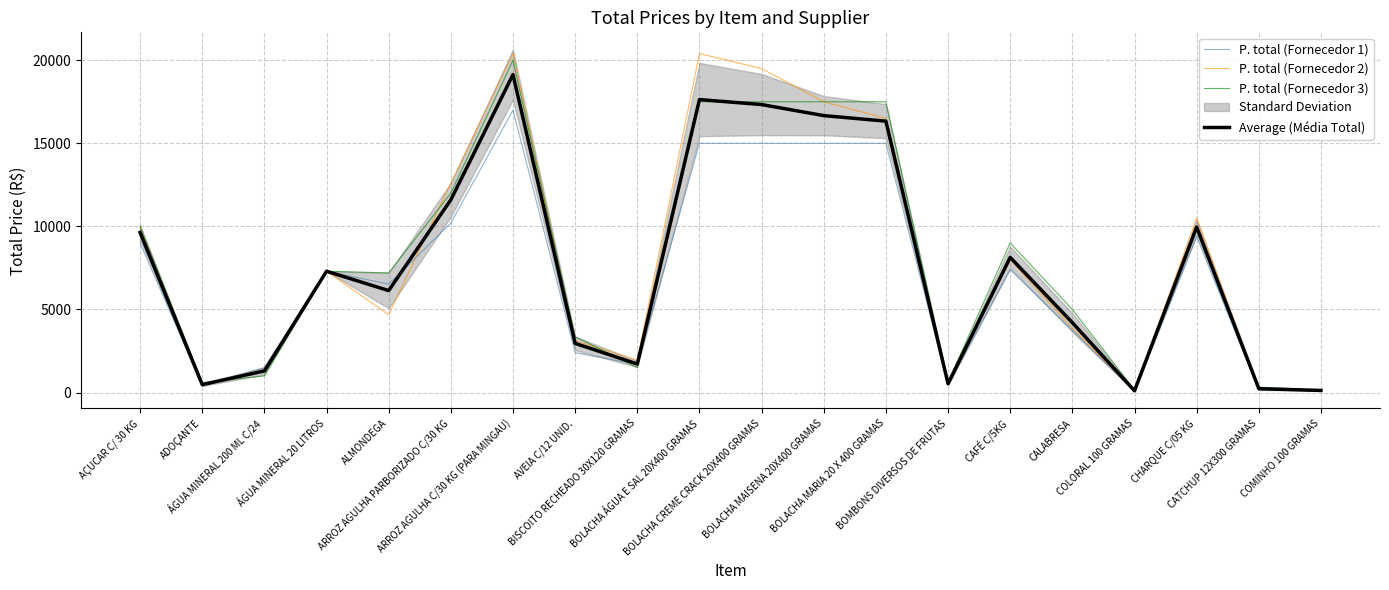

What is the approximate value of P. total (Fornecedor 2) at AÇUCAR C/ 30 KG?

9900.0